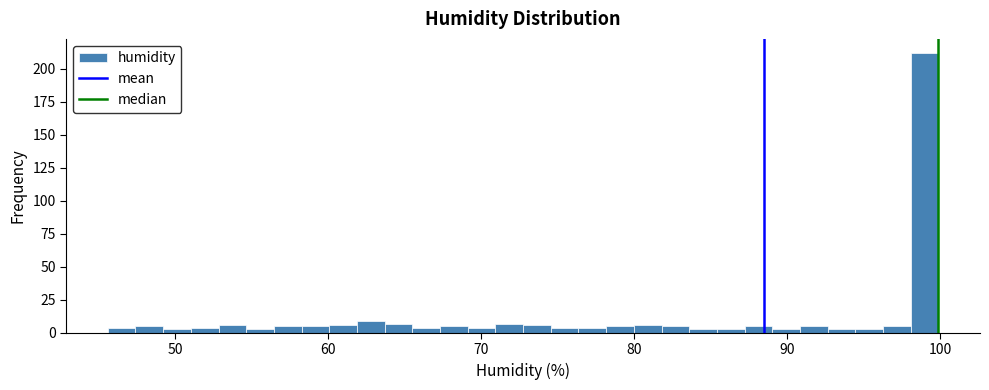

Around what value on the x-axis is the tallest bar? Give the approximate position of its centre, as read against the axis.

99